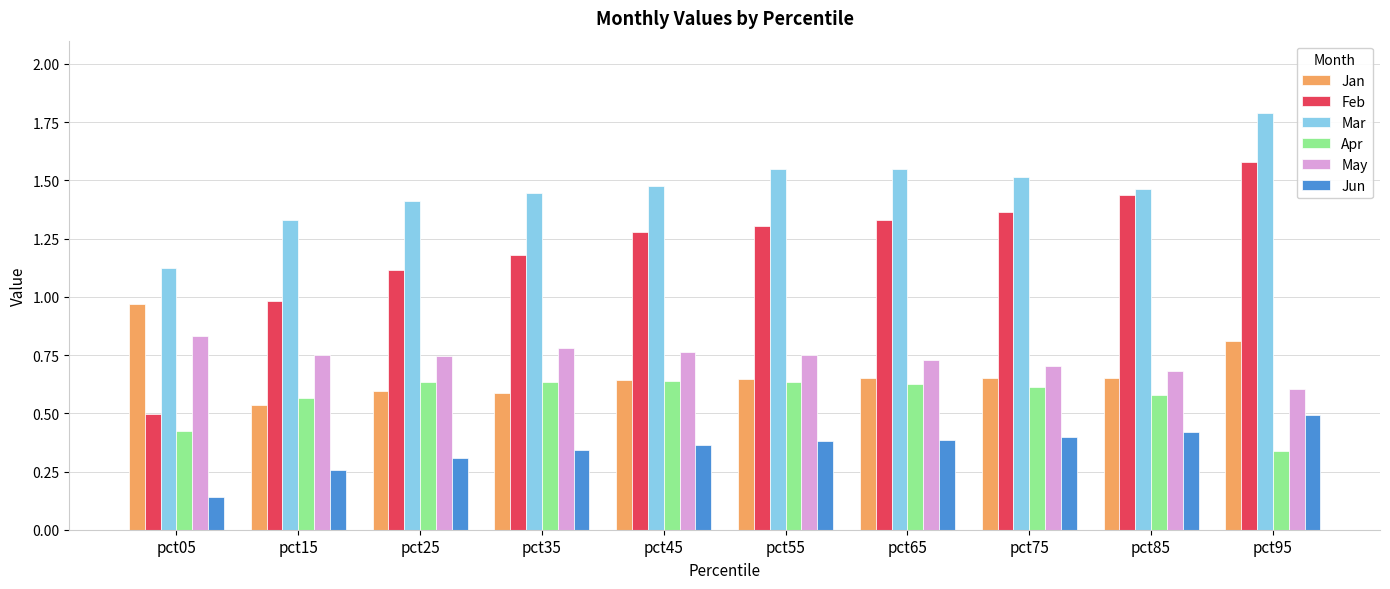

Which series has the widest spread of values?

Feb